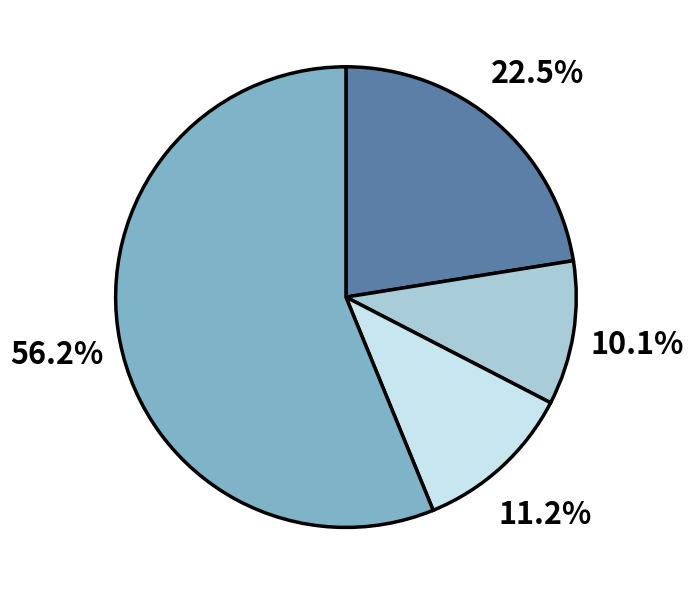

Does any single category account for the majority?

Yes